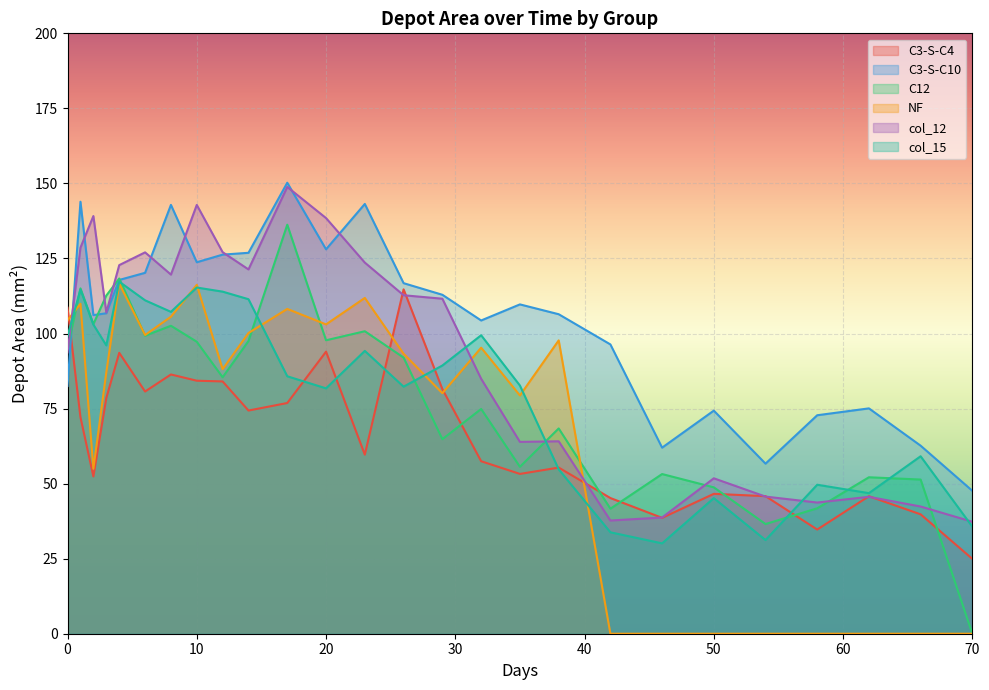

What is the average value of the C3-S-C4 series?

66.5